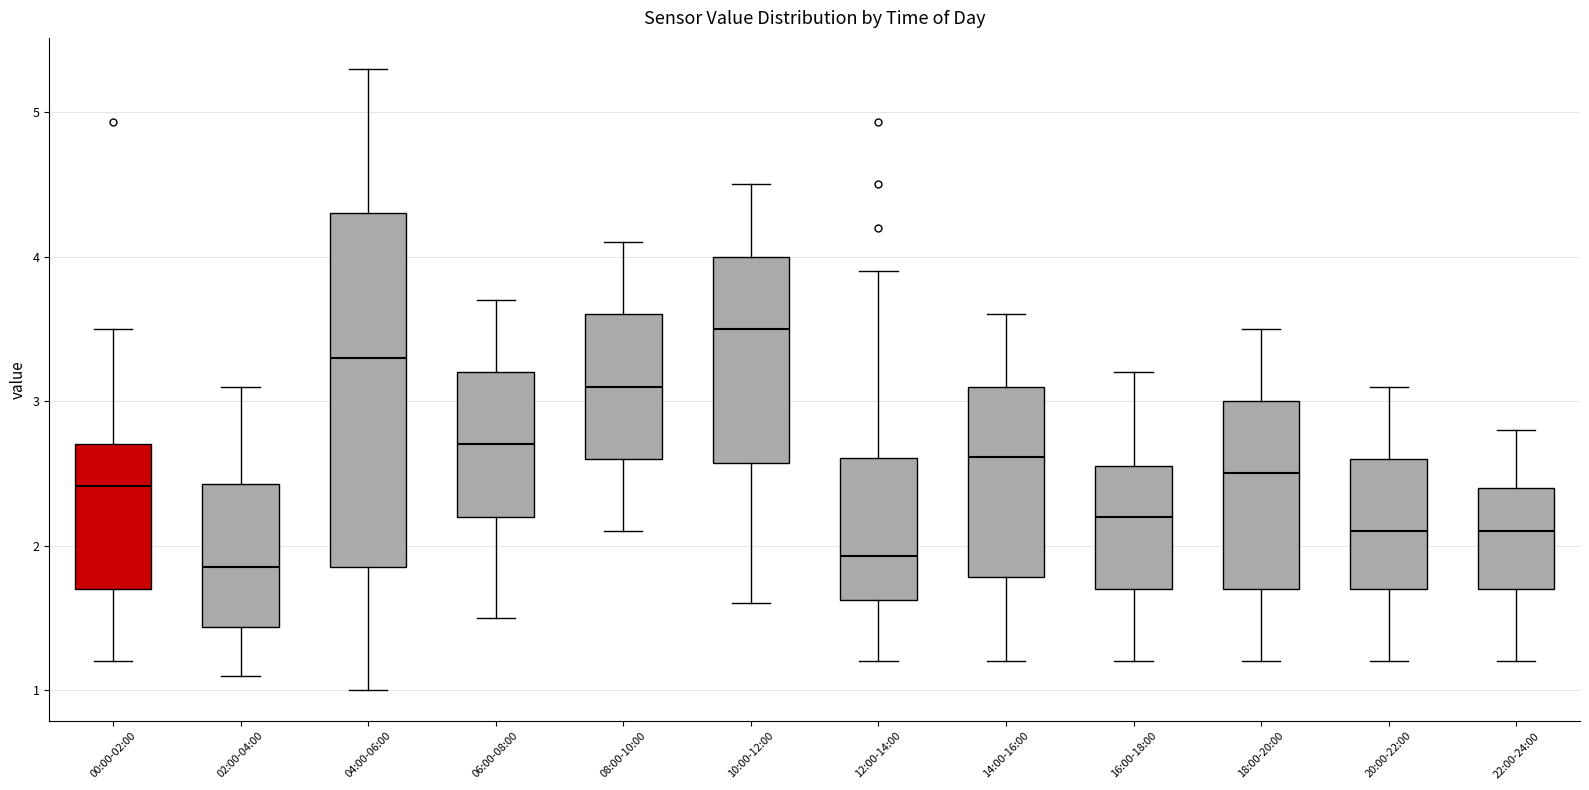

Reading left to right, transcribe this box plot: for each box, give where its median line is, the range the box spans, and where its two whiskers end, as read against the y-axis. The values are not printed on the chart, so give them approximately, as read against the axis.

00:00-02:00: median 2.4, box 1.7 to 2.7, whiskers 1.2 to 3.5
02:00-04:00: median 1.9, box 1.4 to 2.4, whiskers 1.1 to 3.1
04:00-06:00: median 3.3, box 1.9 to 4.3, whiskers 1.0 to 5.3
06:00-08:00: median 2.7, box 2.2 to 3.2, whiskers 1.5 to 3.7
08:00-10:00: median 3.1, box 2.6 to 3.6, whiskers 2.1 to 4.1
10:00-12:00: median 3.5, box 2.6 to 4.0, whiskers 1.6 to 4.5
12:00-14:00: median 1.9, box 1.6 to 2.6, whiskers 1.2 to 3.9
14:00-16:00: median 2.6, box 1.8 to 3.1, whiskers 1.2 to 3.6
16:00-18:00: median 2.2, box 1.7 to 2.5, whiskers 1.2 to 3.2
18:00-20:00: median 2.5, box 1.7 to 3.0, whiskers 1.2 to 3.5
20:00-22:00: median 2.1, box 1.7 to 2.6, whiskers 1.2 to 3.1
22:00-24:00: median 2.1, box 1.7 to 2.4, whiskers 1.2 to 2.8